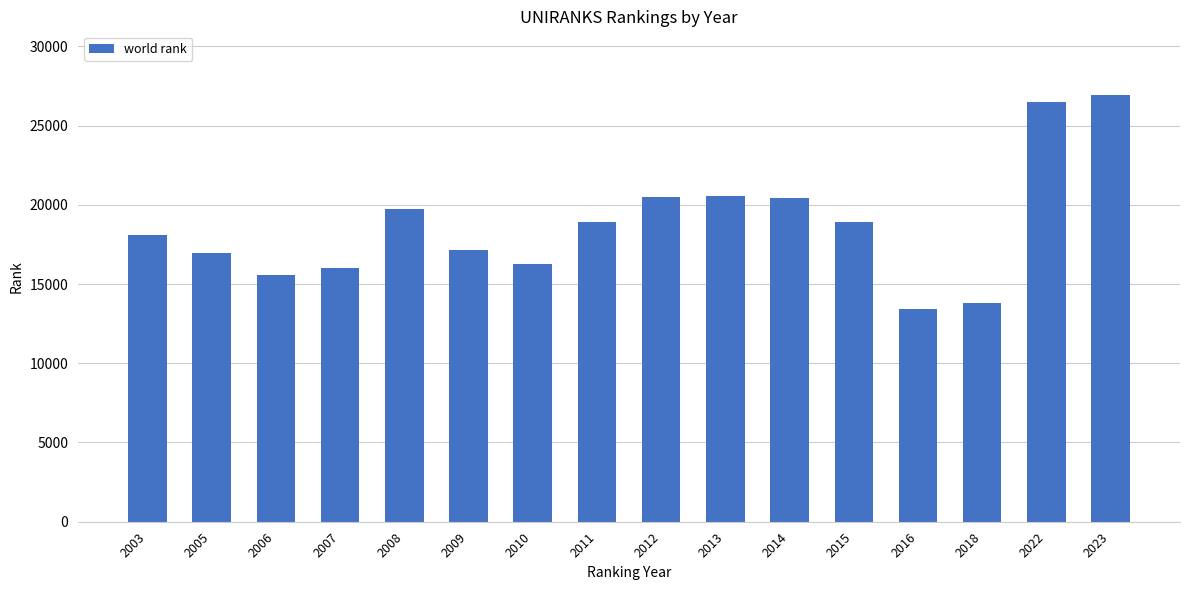

What is the greatest value displayed?

26909